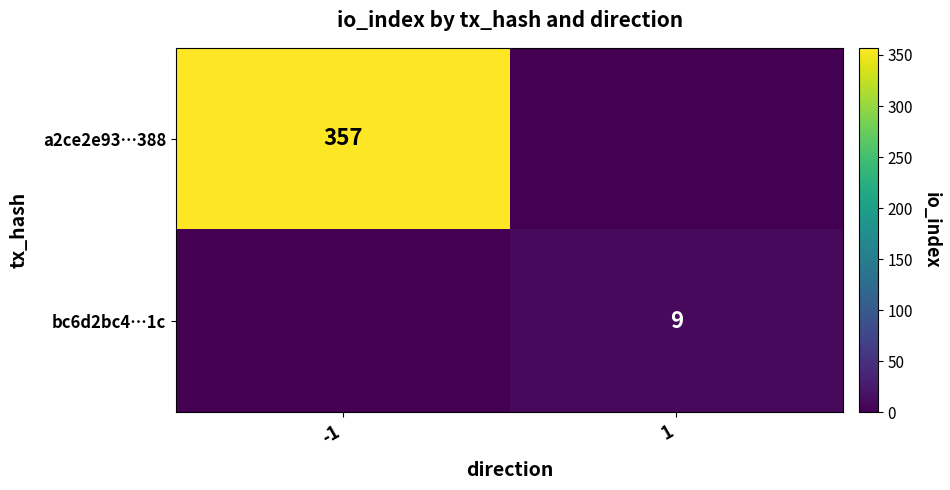

Which has a higher value, -1 or 1?

-1